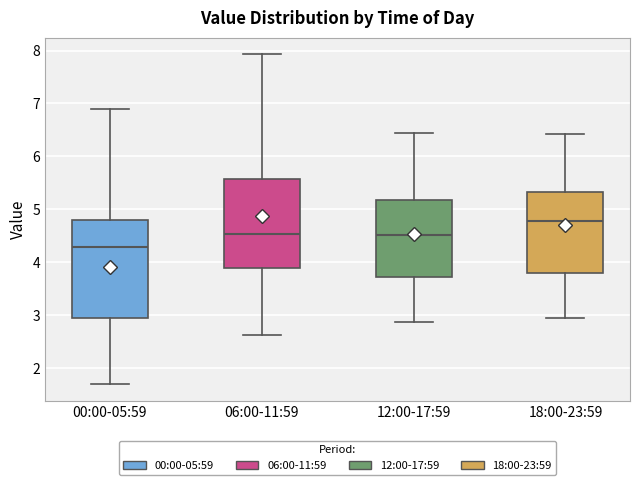

Reading left to right, read every box against the y-axis: the position of its median line, the range the box covers, and the ends of its whiskers. The values are not printed on the chart, so give them approximately, as read against the axis.

00:00-05:59: median 4.3, box 2.9 to 4.8, whiskers 1.7 to 6.9
06:00-11:59: median 4.5, box 3.9 to 5.6, whiskers 2.6 to 7.9
12:00-17:59: median 4.5, box 3.7 to 5.2, whiskers 2.9 to 6.5
18:00-23:59: median 4.8, box 3.8 to 5.3, whiskers 3.0 to 6.4